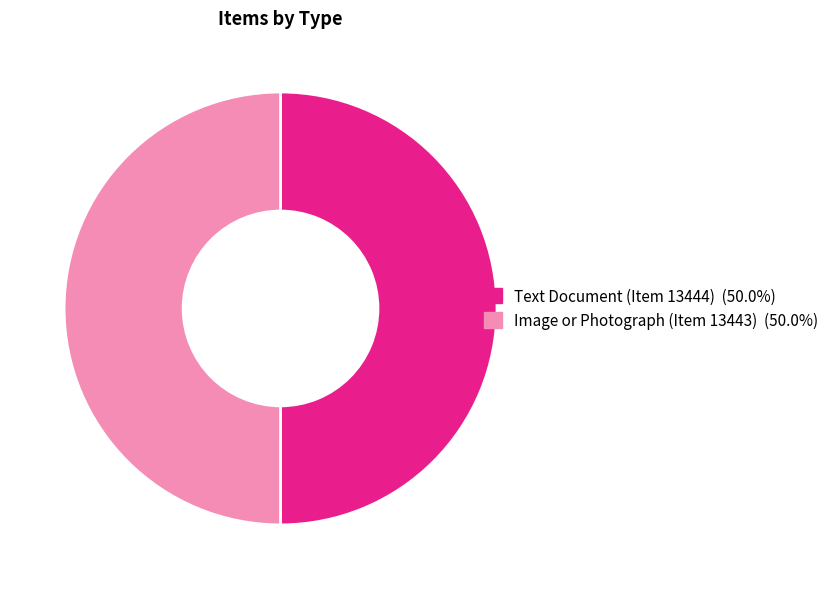

Is the sum of Text Document (Item 13444) and Image or Photograph (Item 13443) greater than half?

Yes